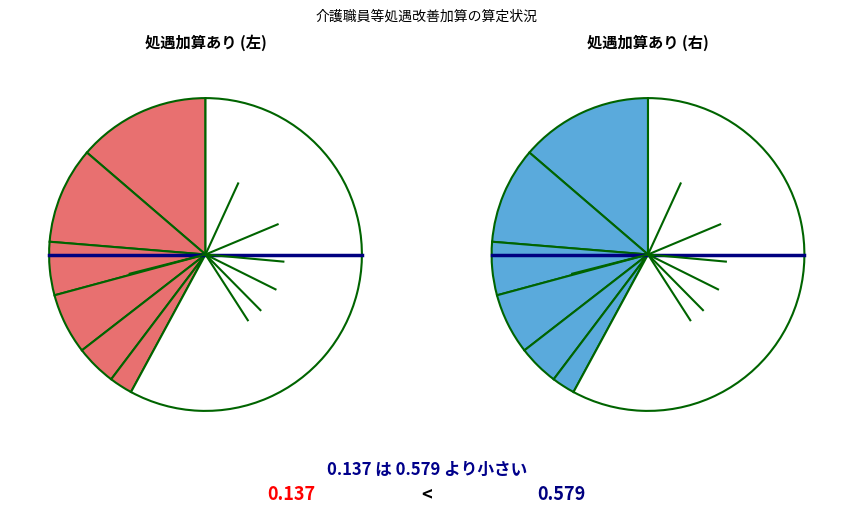

What portion of the pie excludes 特定加算Ⅱ?

95.8%